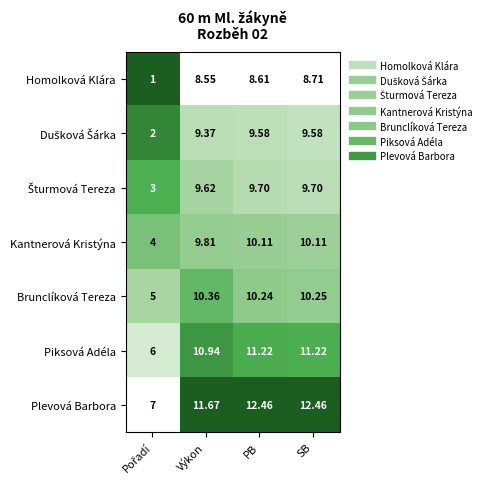

Where does the Homolková Klára series first go above 8?

Výkon